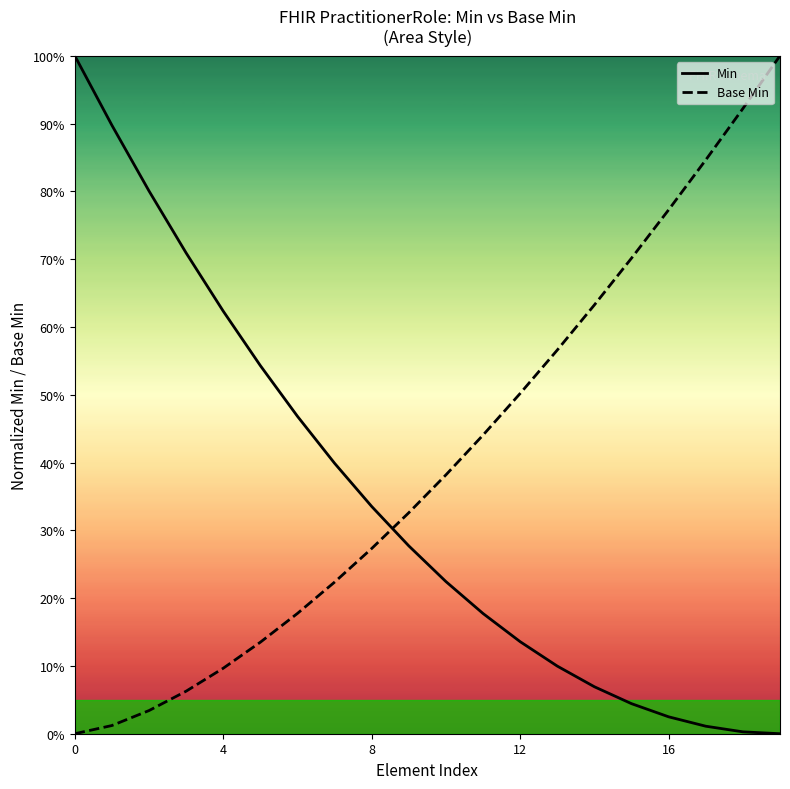

How many values in the Base Min series exceed 0?

19